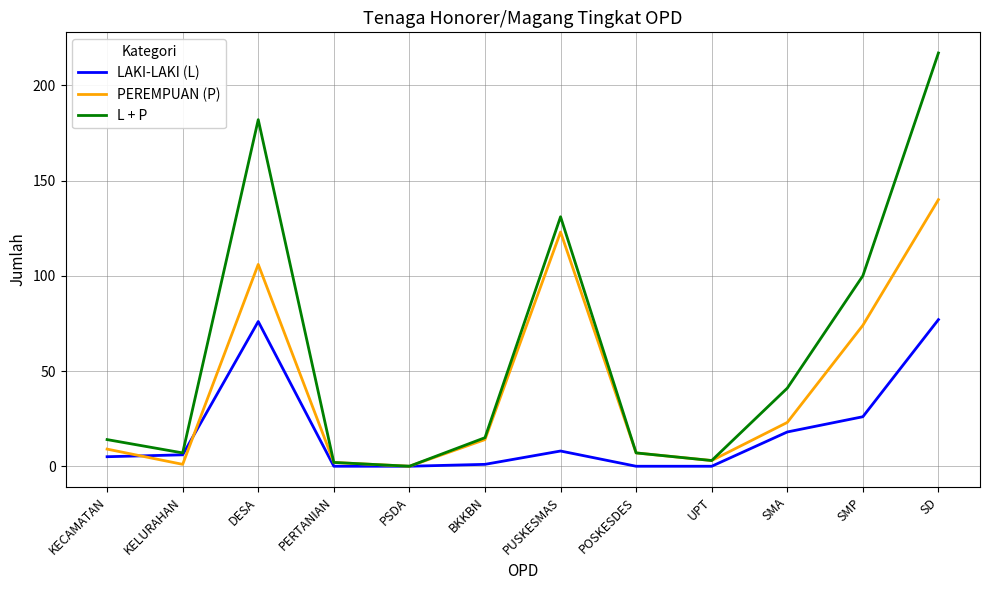

Between SMA and SD, which series saw the biggest shift?

L + P